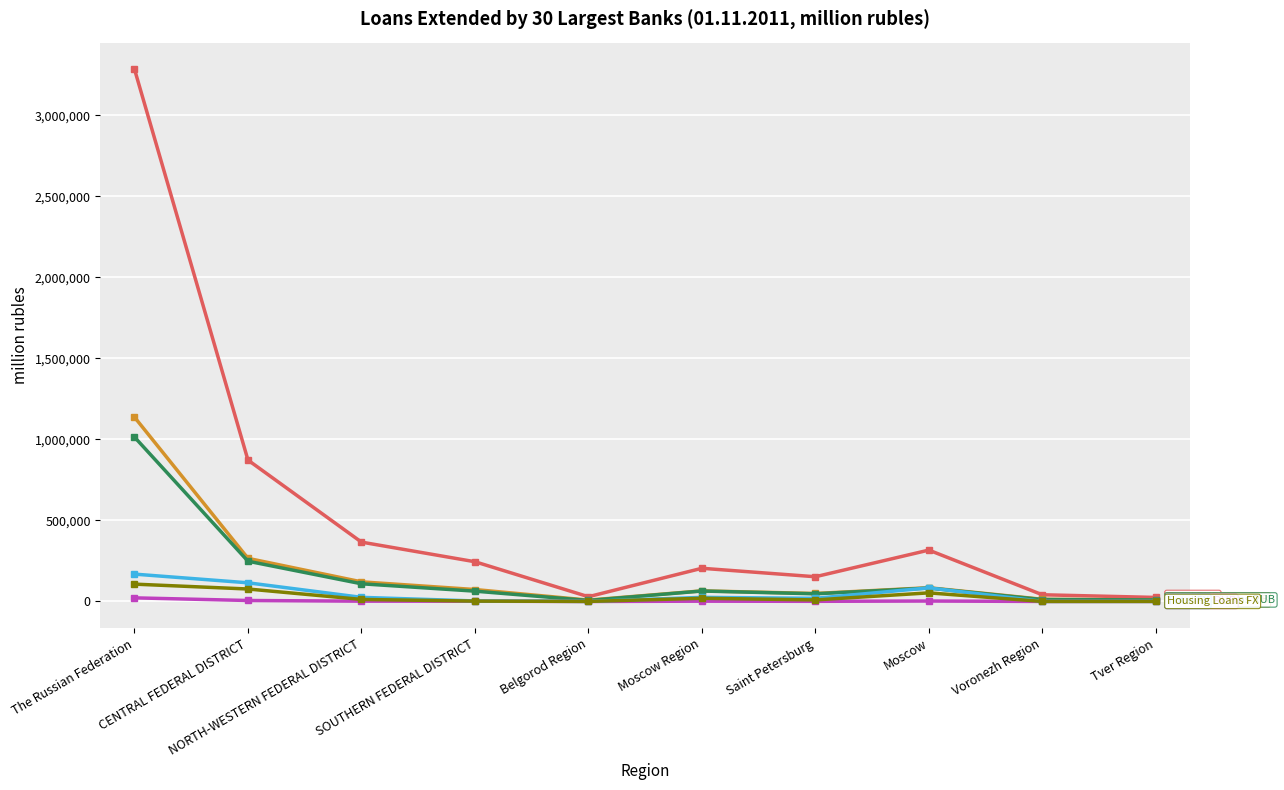

What is the label of the 8th point from the left?

Moscow